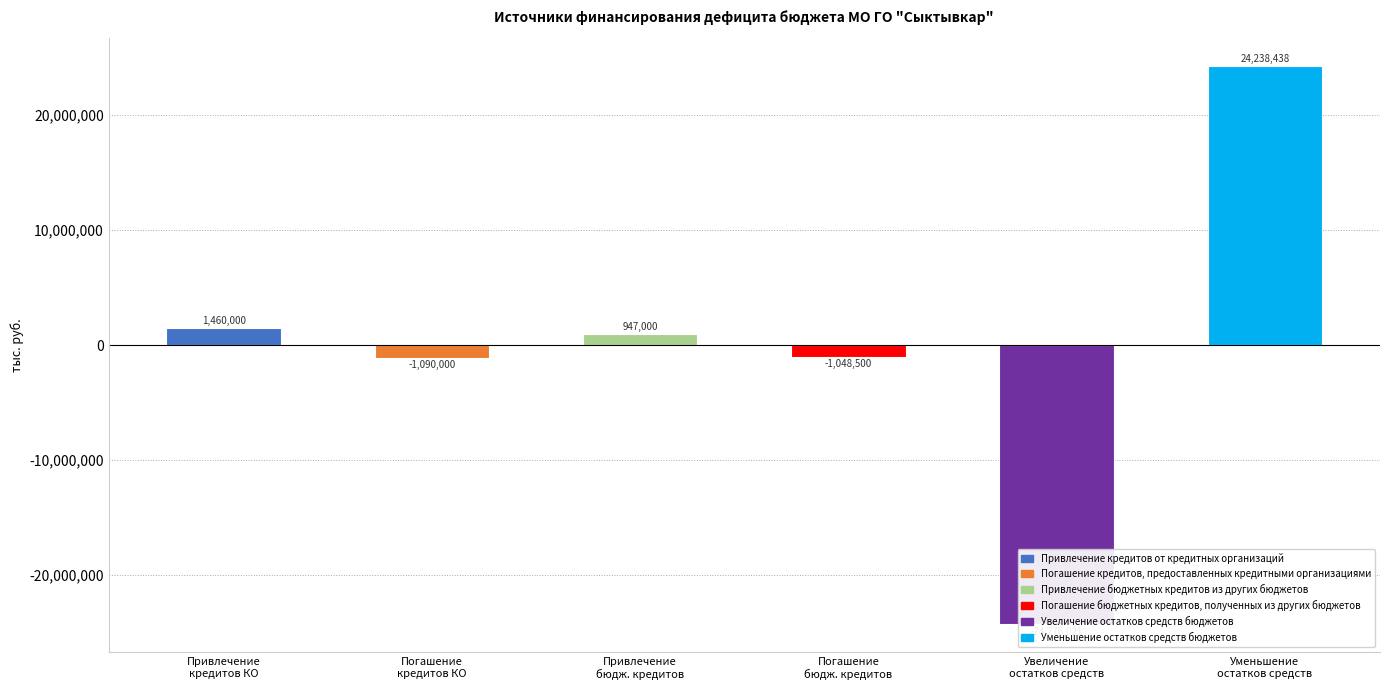

What is the smallest value displayed?

-24276021.1